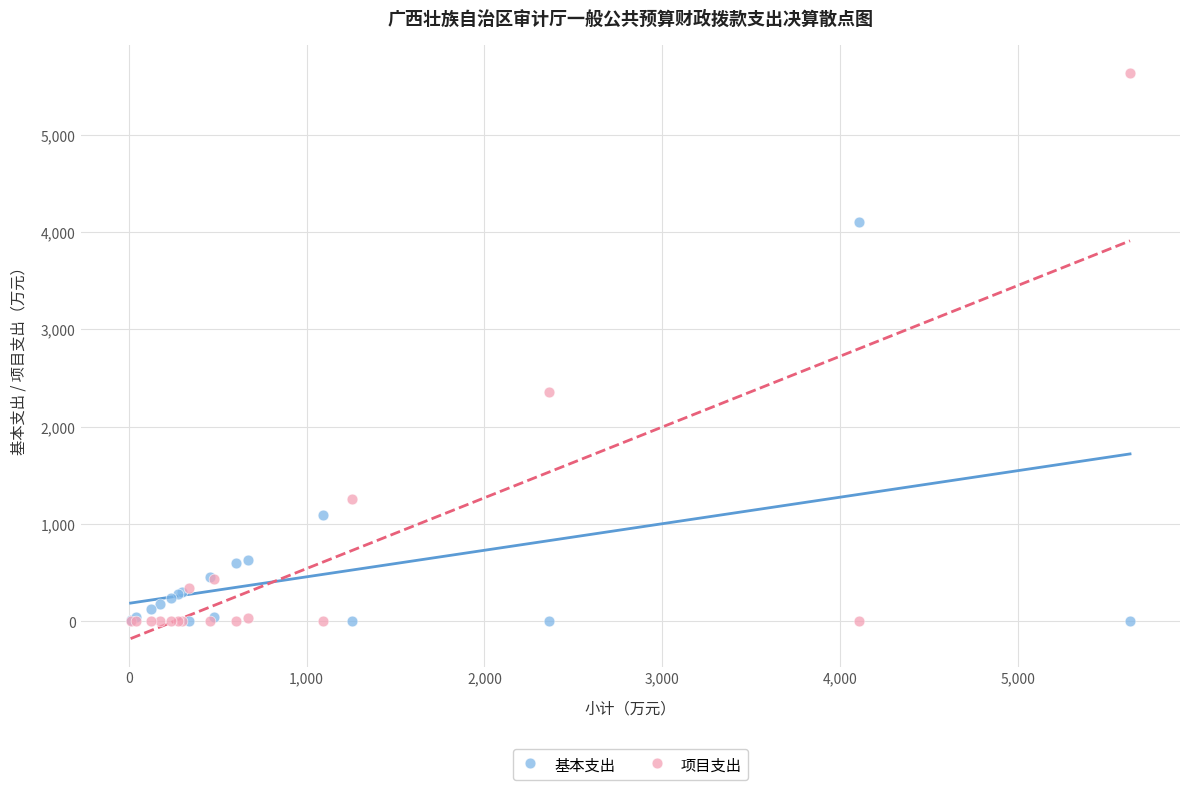

What are all the series names shown in the legend?

基本支出, 项目支出